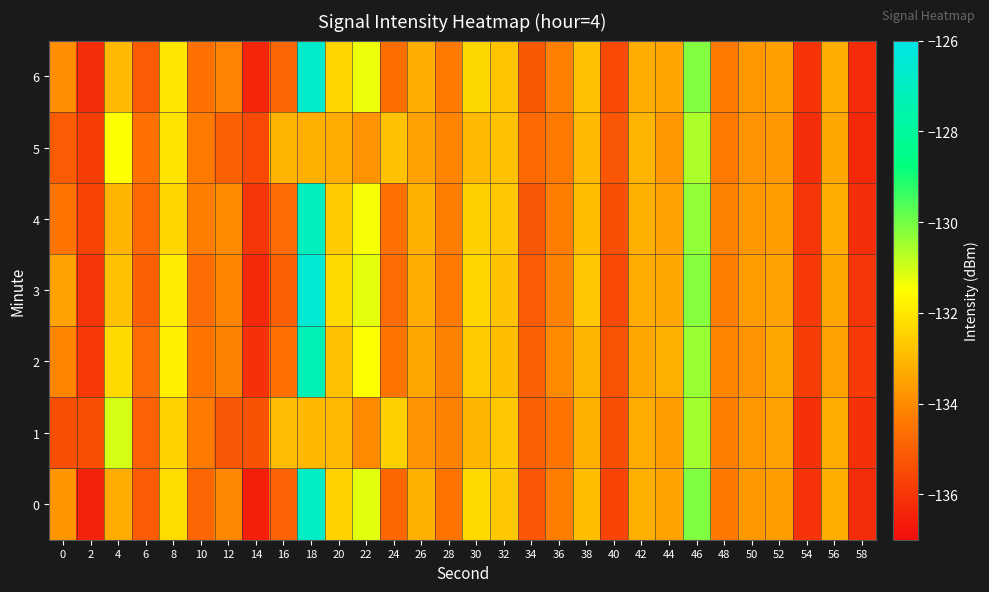

How many distinct data groups are displayed?

7